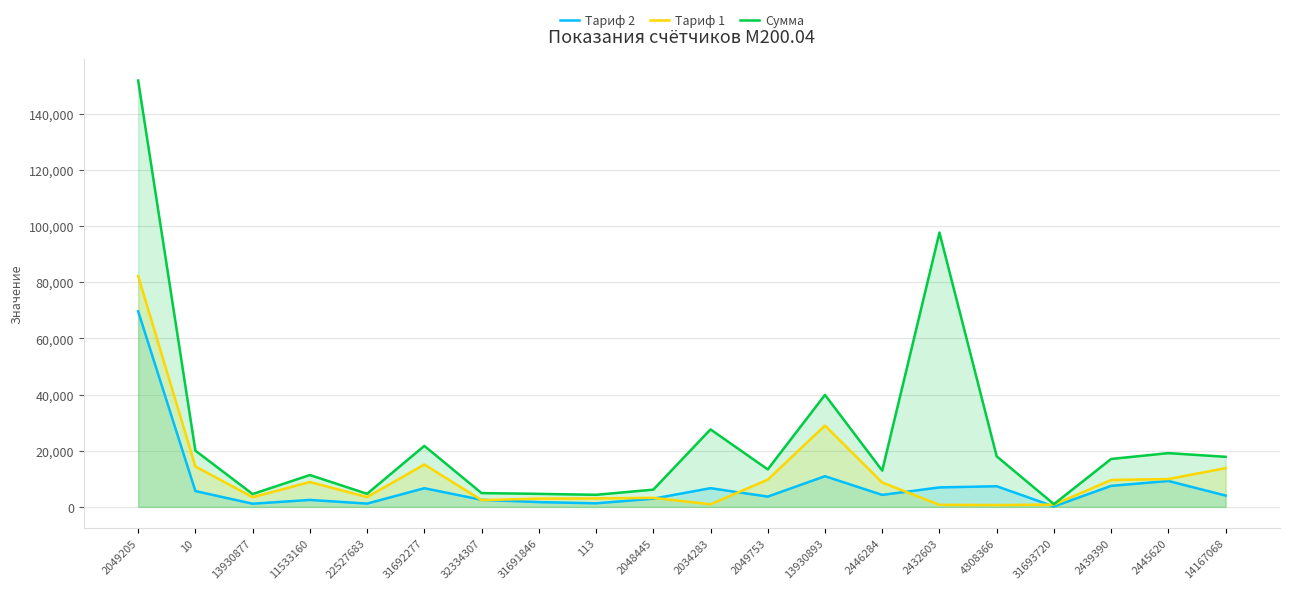

What are all the series names shown in the legend?

Тариф 2, Тариф 1, Сумма